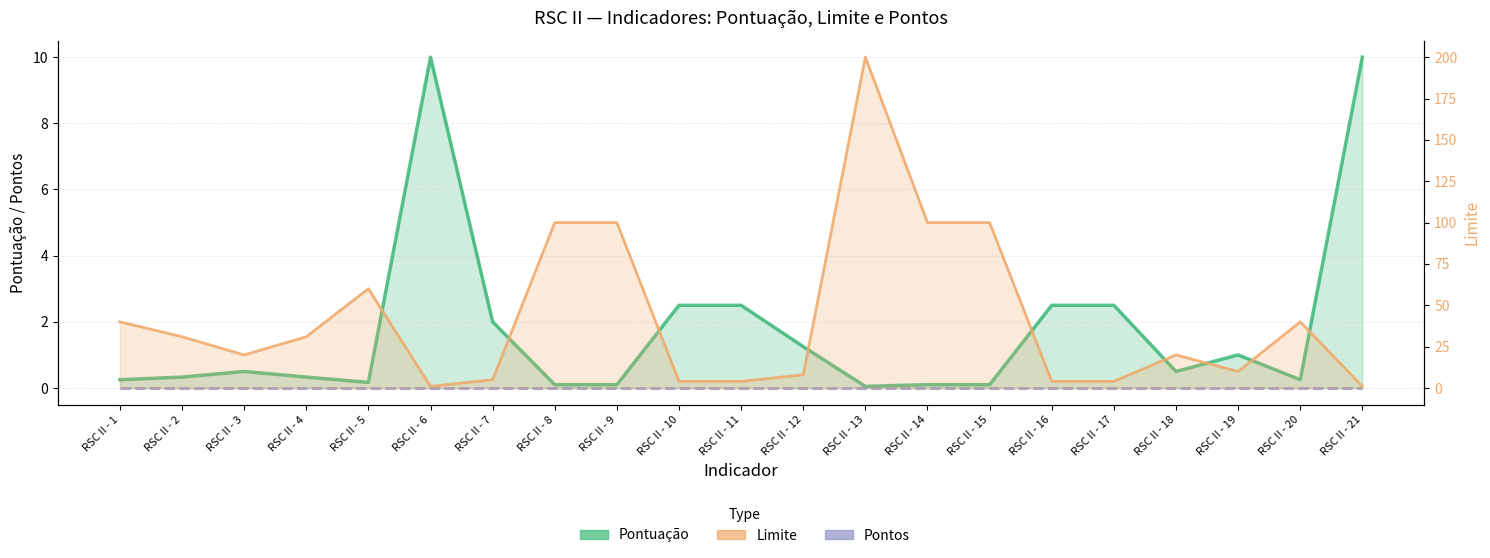

Between RSC II - 11 and RSC II - 19, which is larger?

RSC II - 11